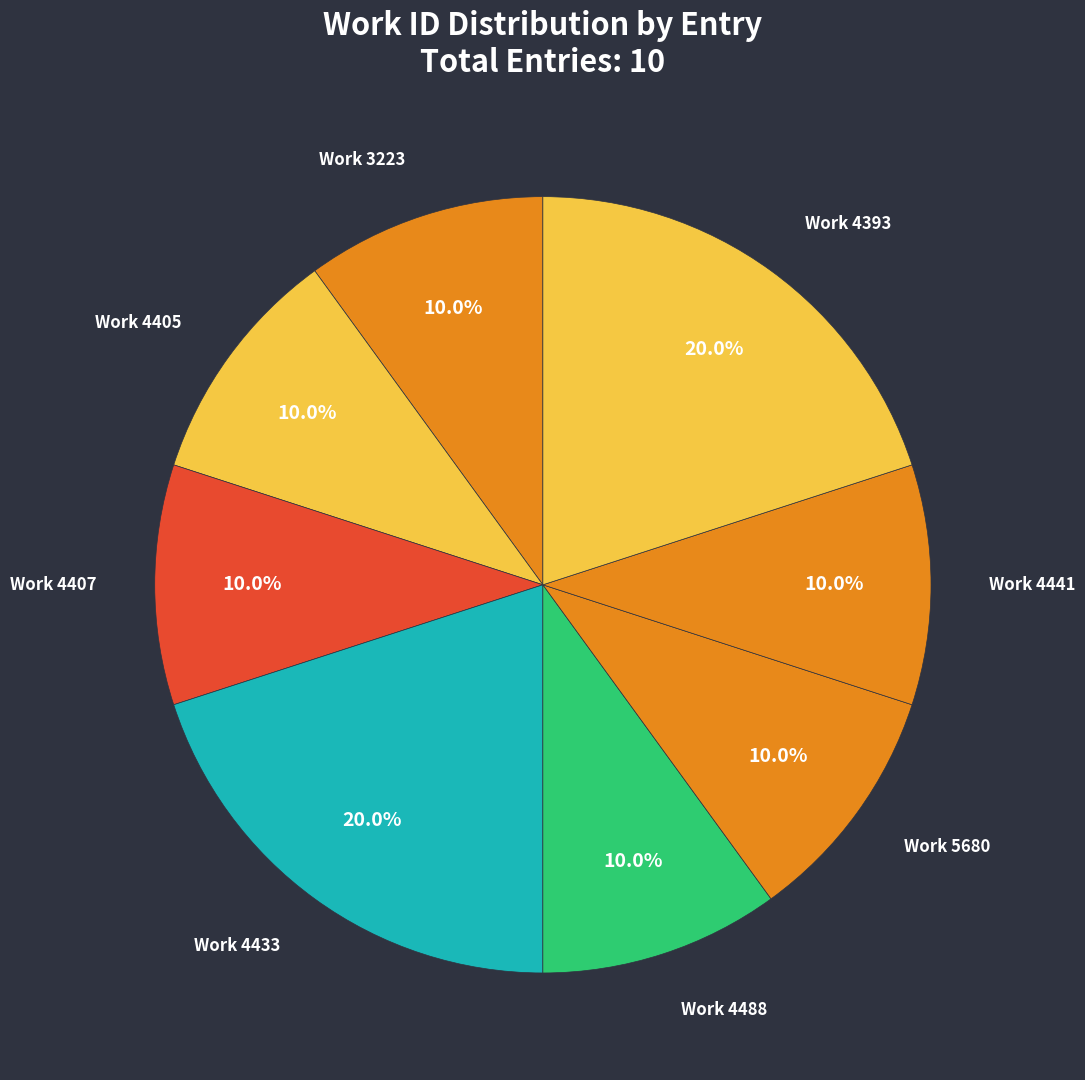

Is there any slice that represents more than half of the pie?

No